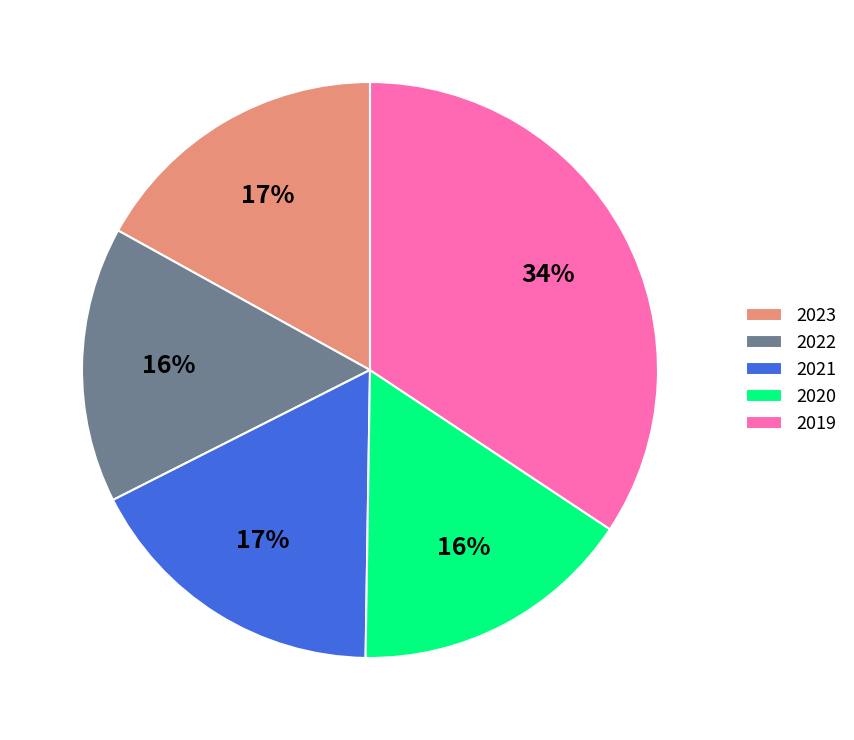

Is there a majority slice in this chart?

No